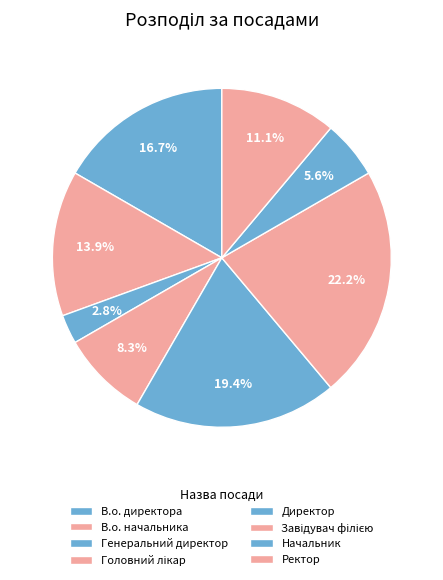

What is the change in value from В.о. начальника to Директор?

+2